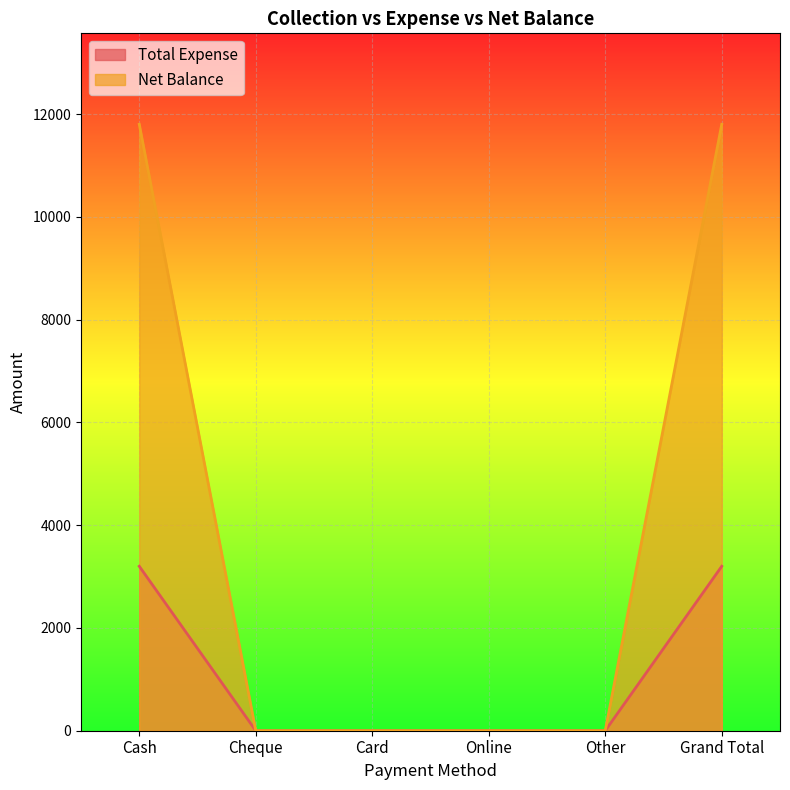

What is the label of the 4th point from the right?

Card